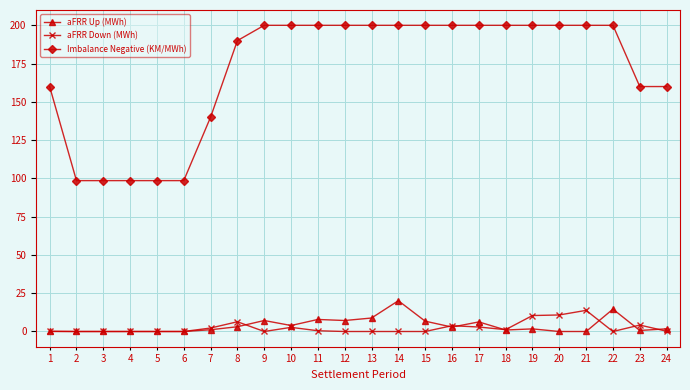

What is the difference between the highest and lowest values at 22?

200.0